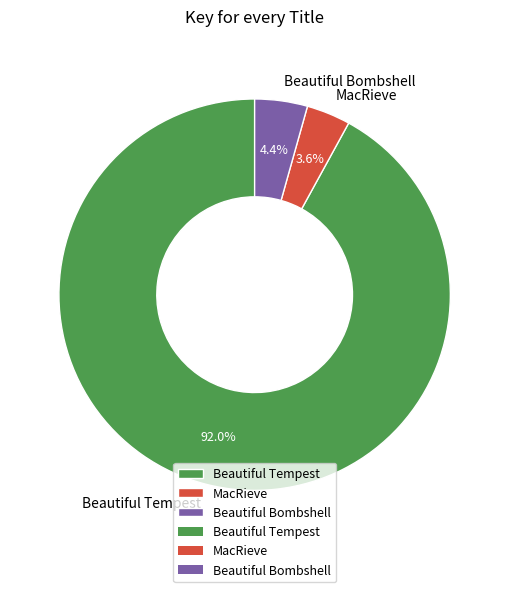

True or false: Beautiful Tempest accounts for 92% of the total.

True